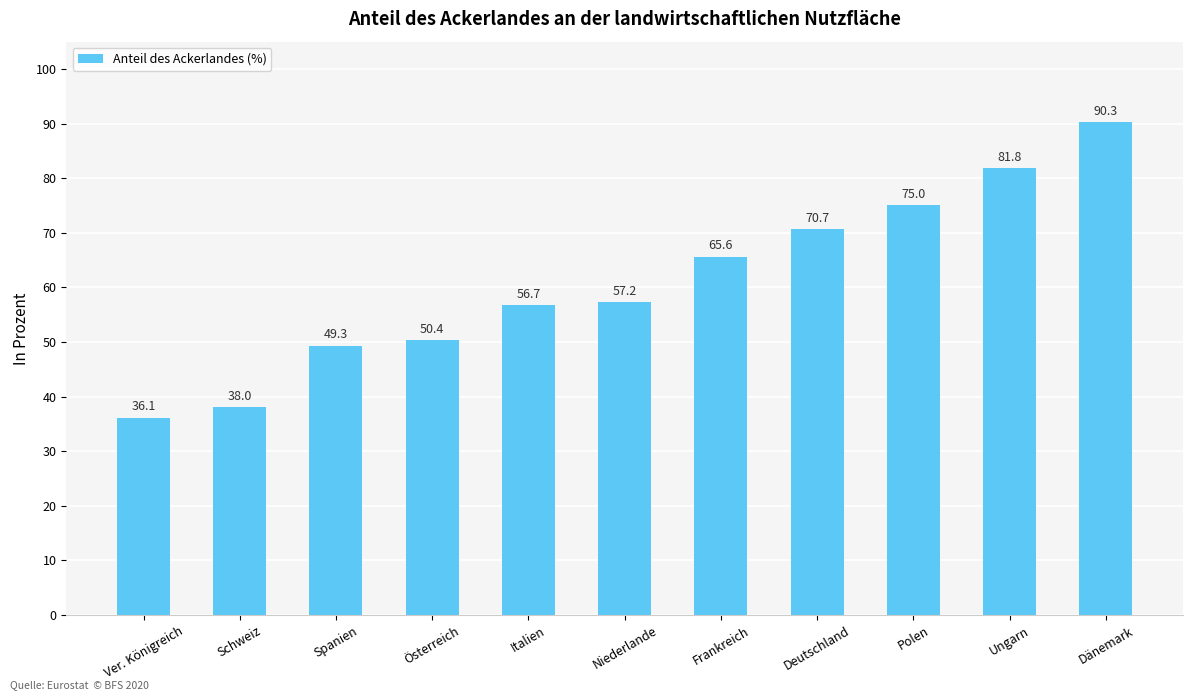

Which has a higher value, Dänemark or Ungarn?

Dänemark